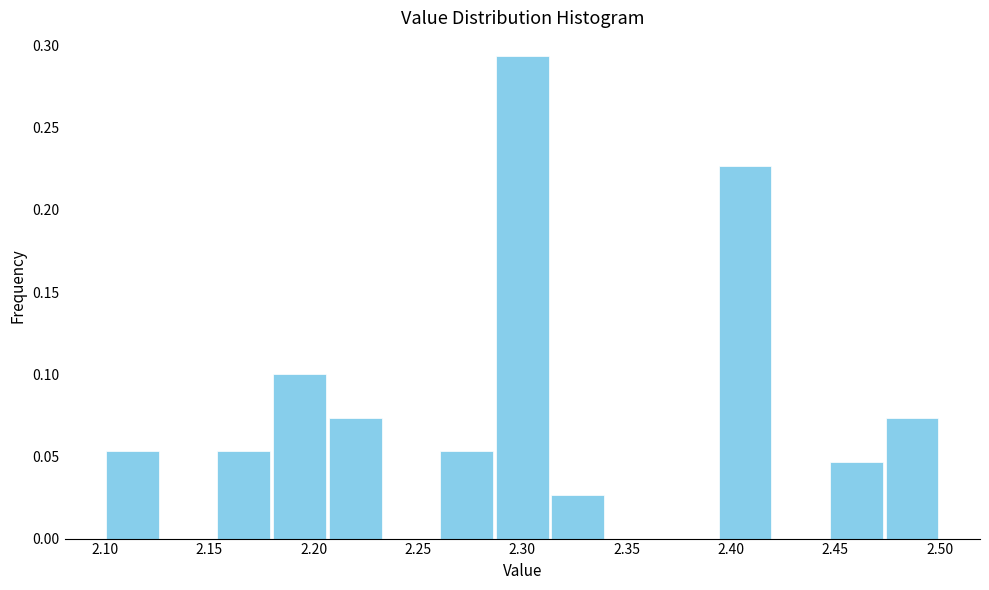

Reading left to right, transcribe this chart: for each bar, give the range it covers on the x-axis and its height. Neither the bar edges nor the heights are printed on the chart, so give them approximately, as read against the axes.

2.100 to 2.125: 0.055
2.125 to 2.155: 0
2.155 to 2.180: 0.055
2.180 to 2.205: 0.100
2.205 to 2.235: 0.075
2.235 to 2.260: 0
2.260 to 2.285: 0.055
2.285 to 2.315: 0.295
2.315 to 2.340: 0.025
2.340 to 2.365: 0
2.365 to 2.395: 0
2.395 to 2.420: 0.225
2.420 to 2.445: 0
2.445 to 2.475: 0.045
2.475 to 2.500: 0.075